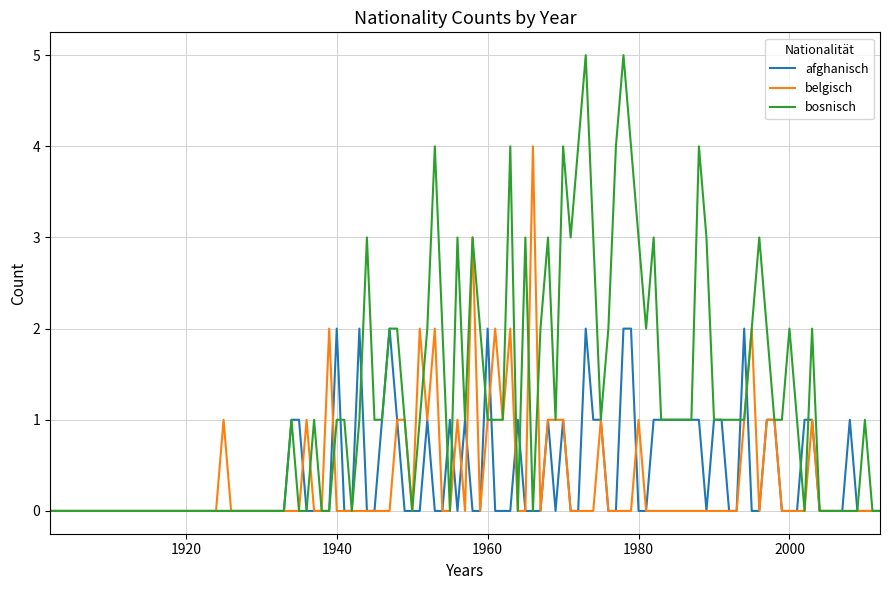

Which series has the largest total across all categories?

bosnisch